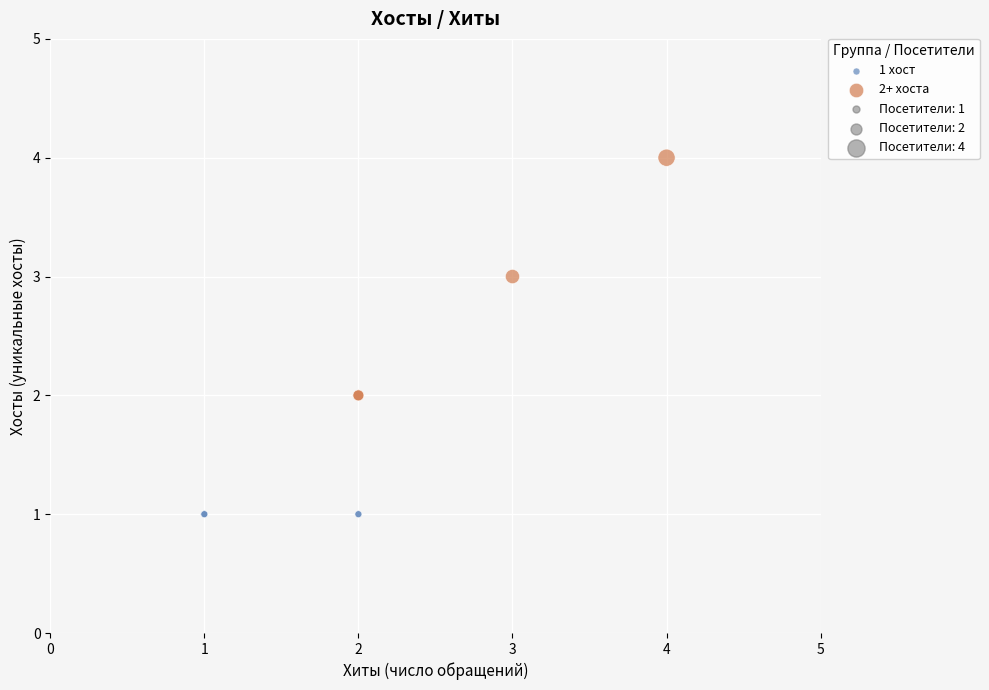

Which series reaches the maximum Y coordinate?

2+ хоста